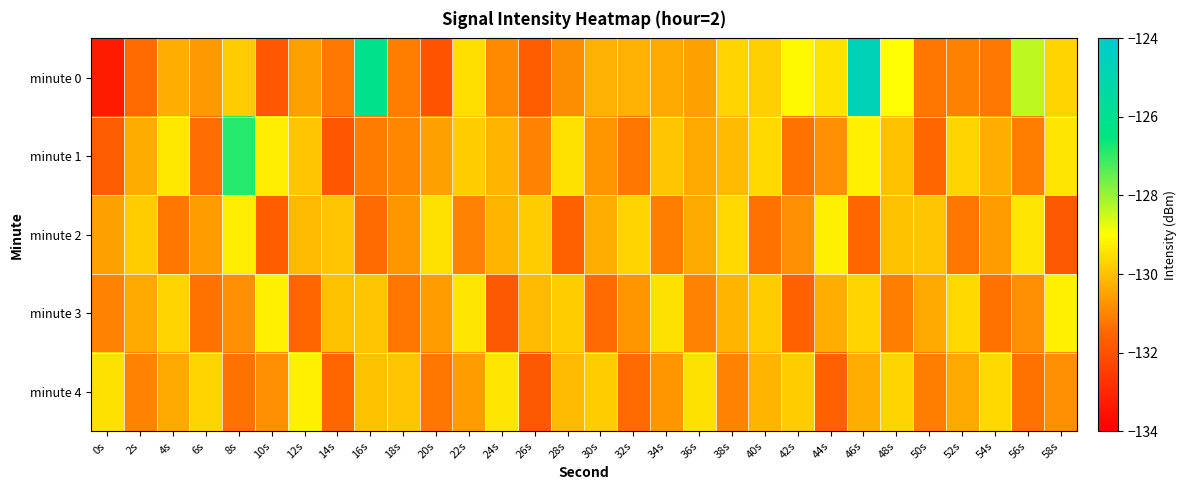

Rank the series at 6s from highest to lowest value.

minute 4, minute 2, minute 0, minute 3, minute 1